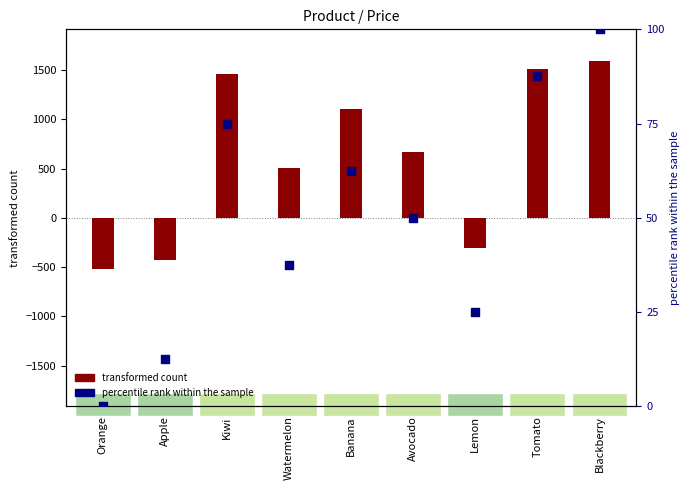

Between Apple and Avocado, which is larger?

Avocado